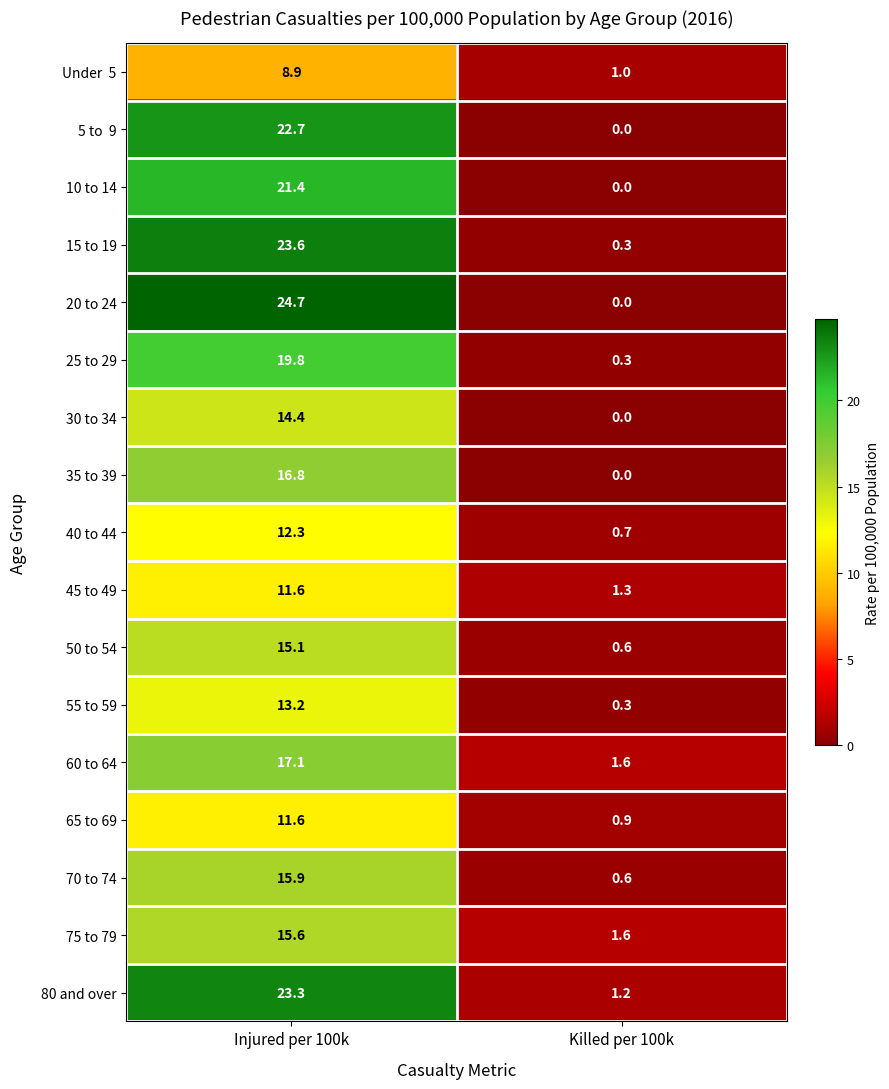

What is the total value across all series at Injured per 100k?

288.0